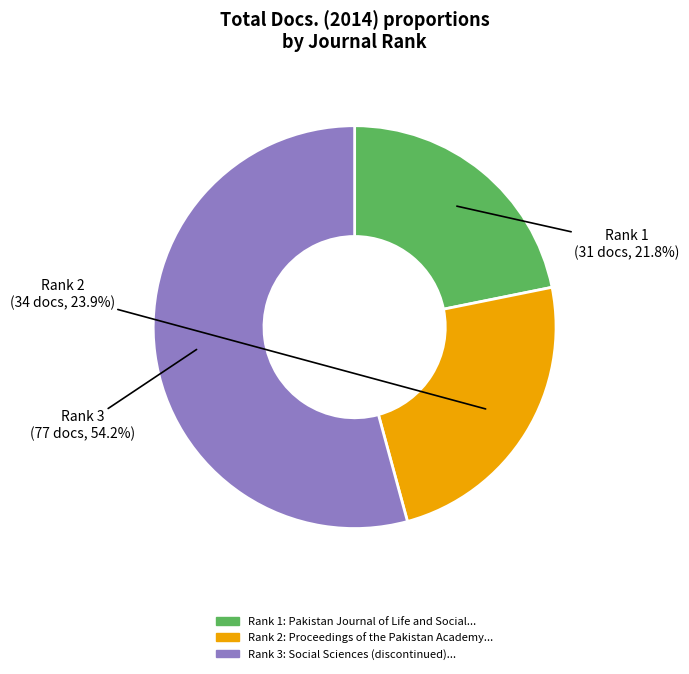

How many slices are in this pie chart?

3